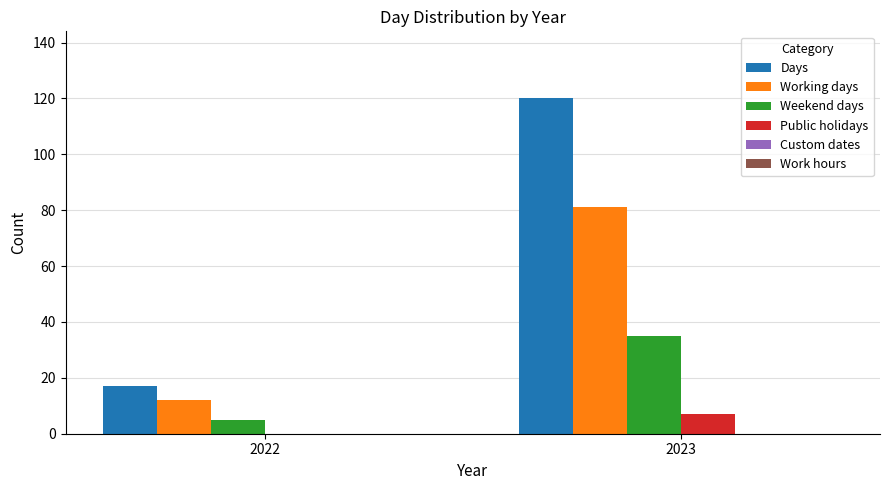

How many groups of bars are there?

2